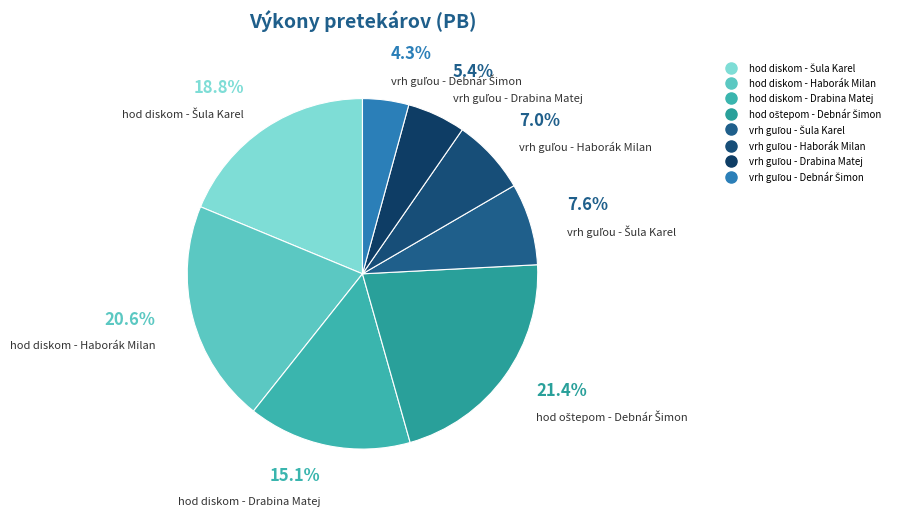

Count the number of slices in the pie.

8